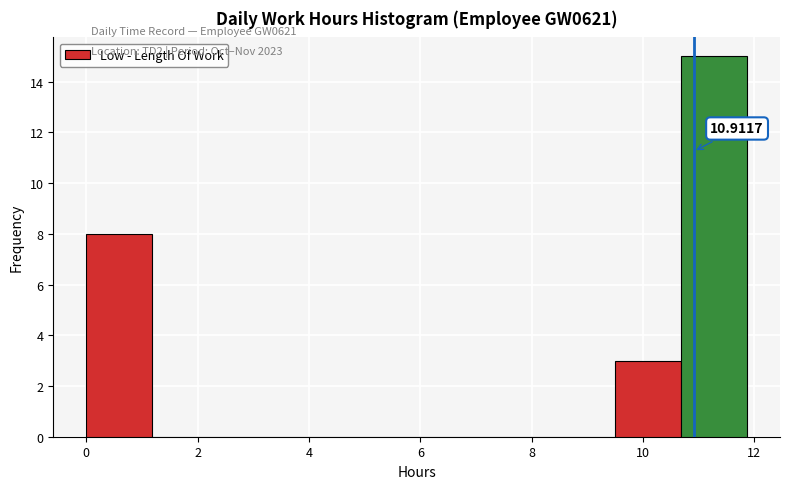

Which range on the x-axis has the tallest bar?

10.6 to 11.8